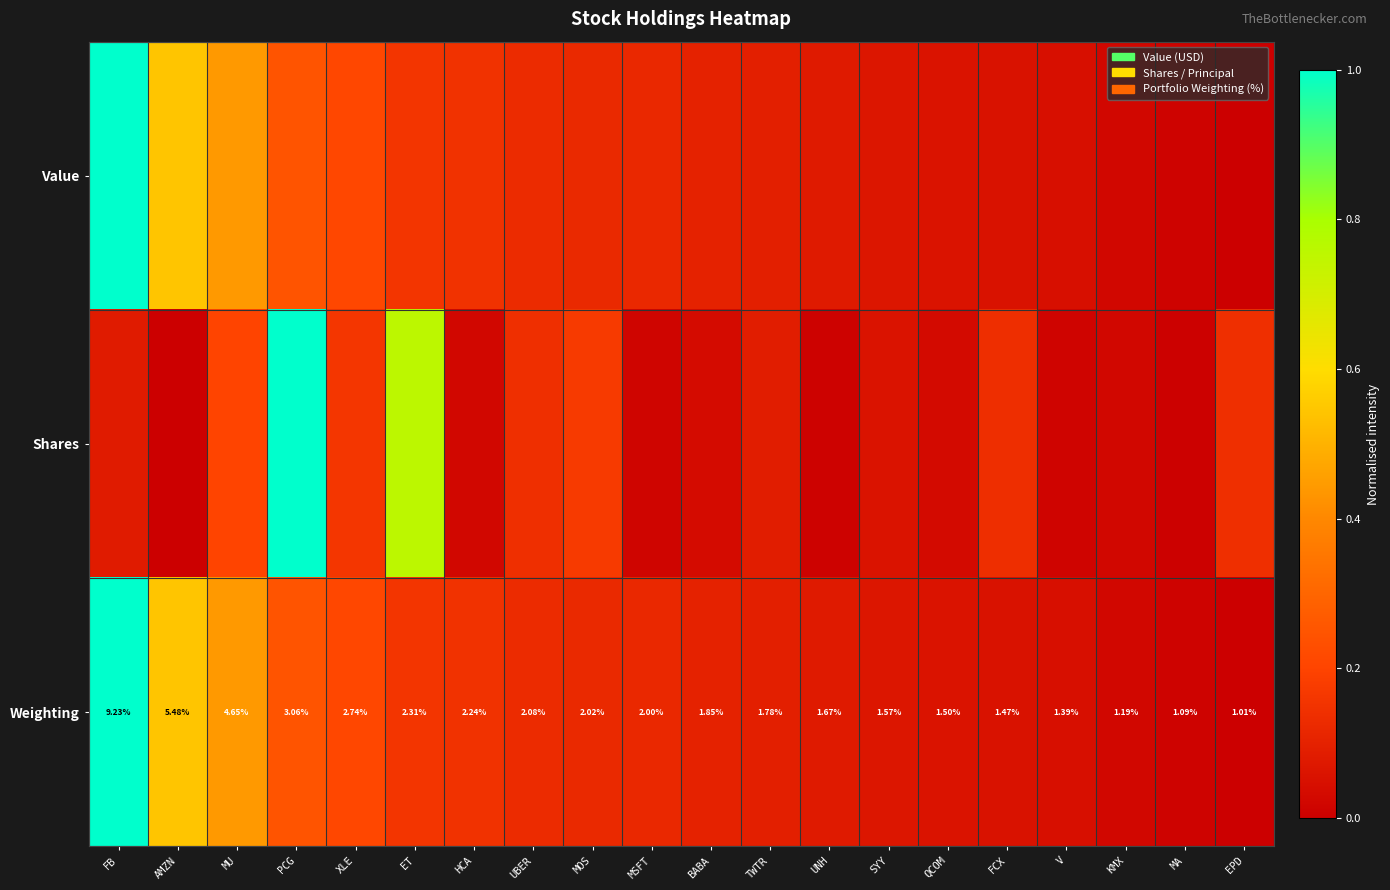

Which label corresponds to the smallest value in the chart?

EPD